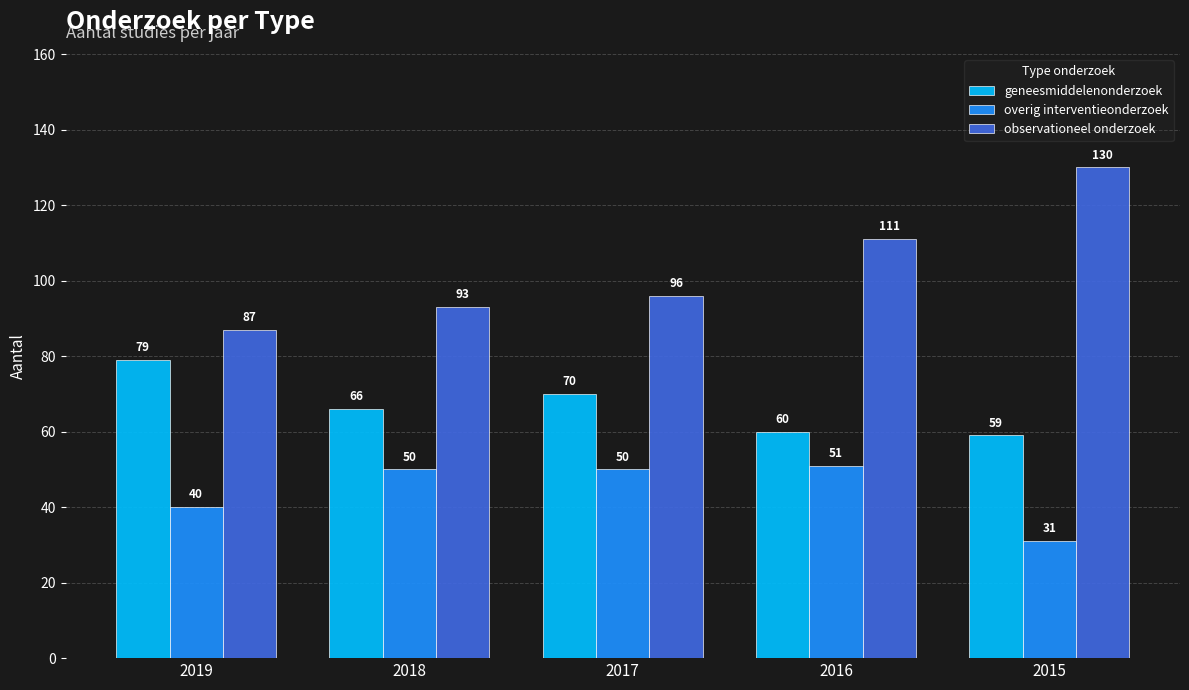

The observationeel onderzoek series shows 58 at 2017. True or false?

False